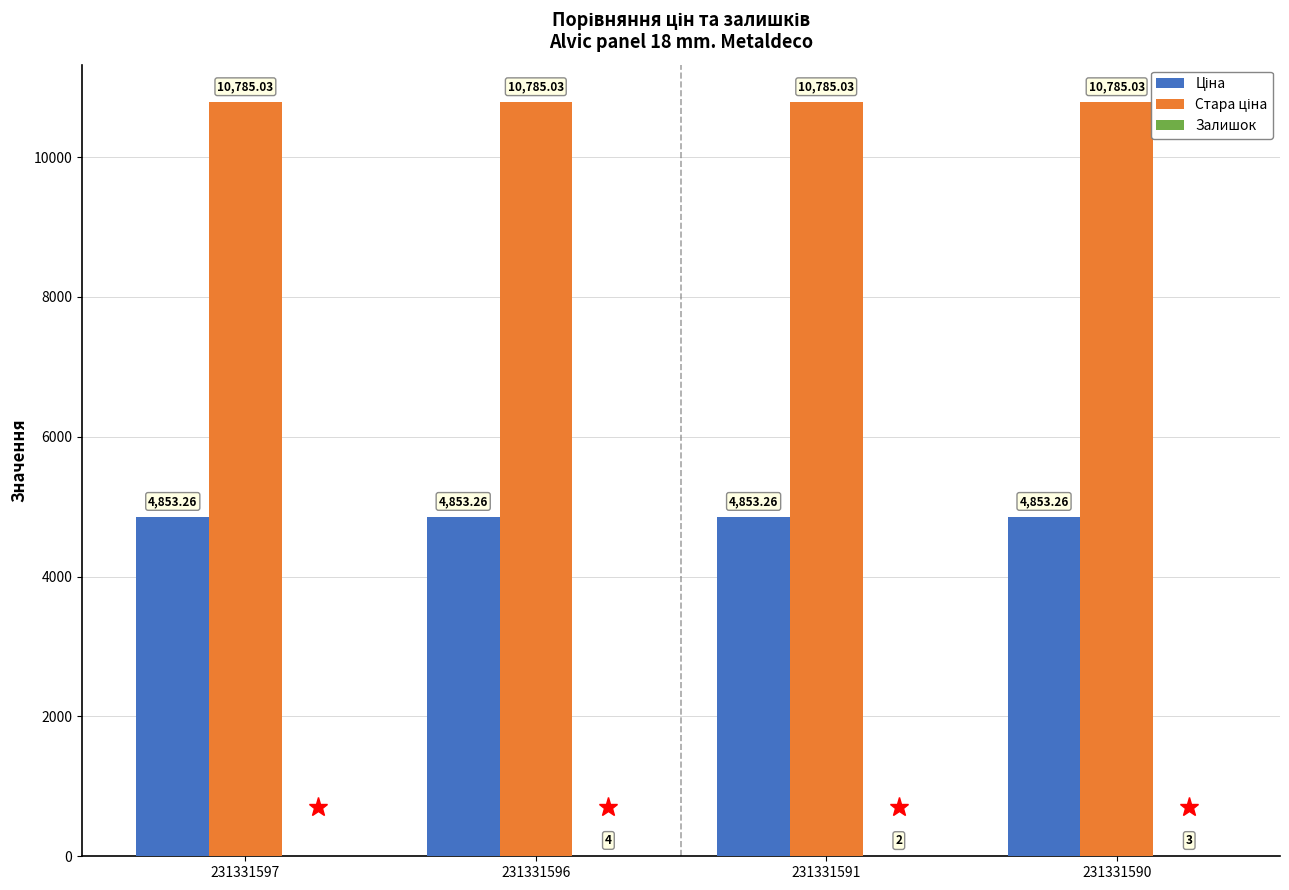

Are the bars grouped side by side (vs. stacked)?

Yes